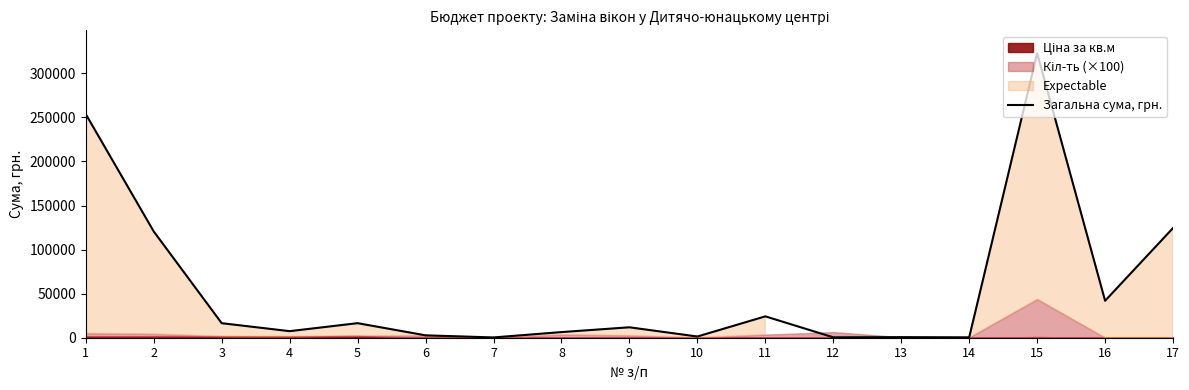

What is the minimum value shown in the chart?

311.3